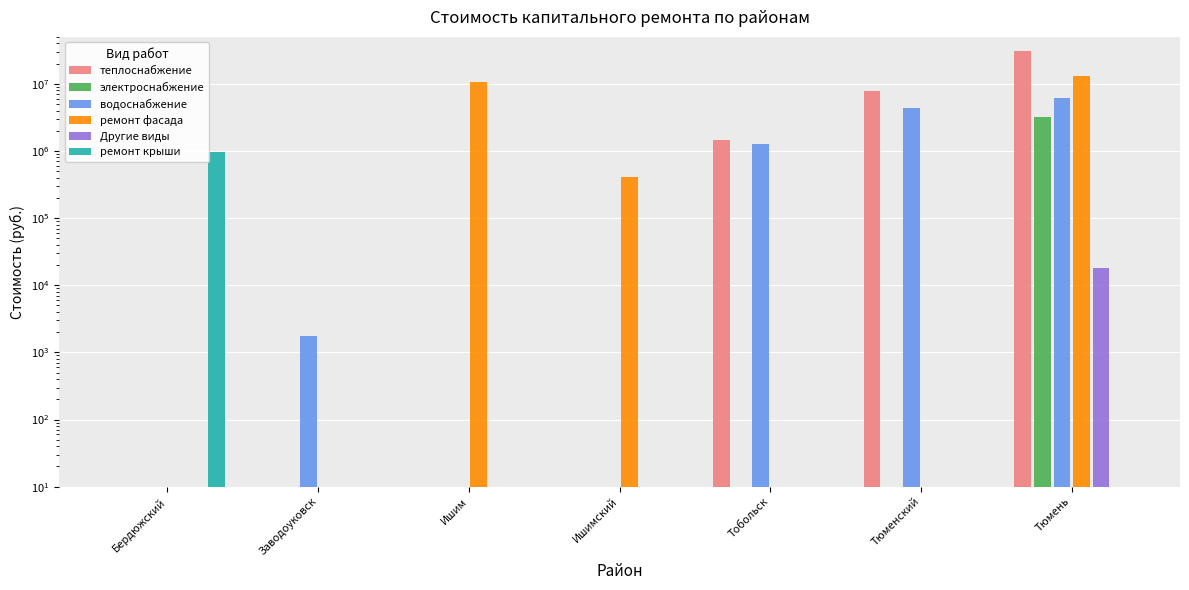

True or false: водоснабжение has a value of 1758.0 at Заводоуковск.

True